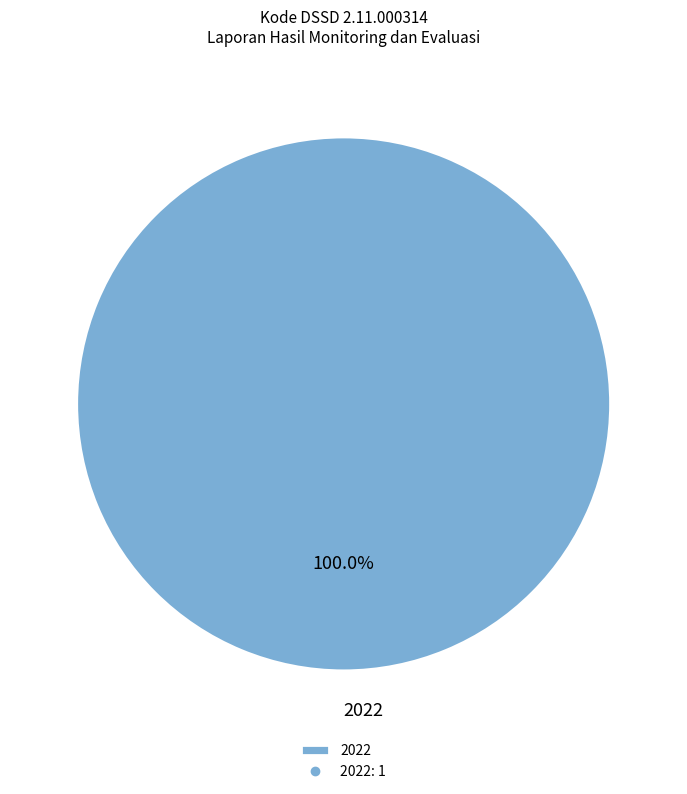

Rank the categories by value from highest to lowest.

2022